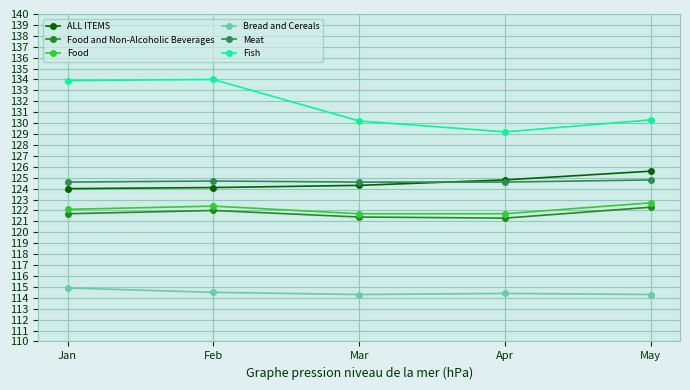

Which series has the largest range (max minus min)?

Fish